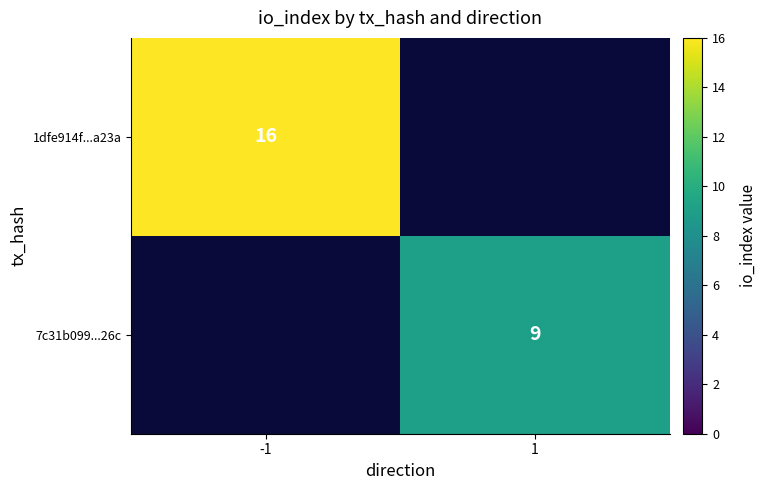

True or false: 1dfe914f...a23a has a value of 16 at -1.

True